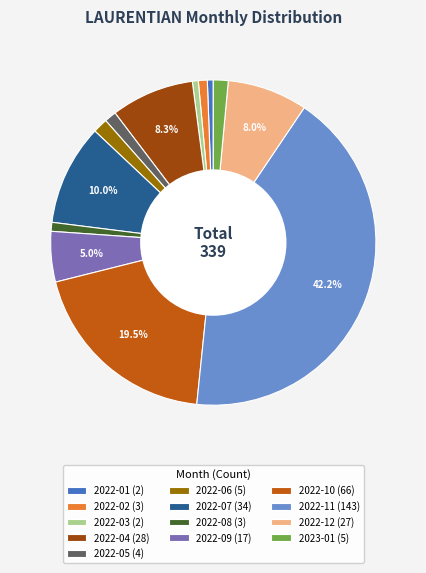

Is the sum of 2022-01 and 2022-03 greater than half?

No